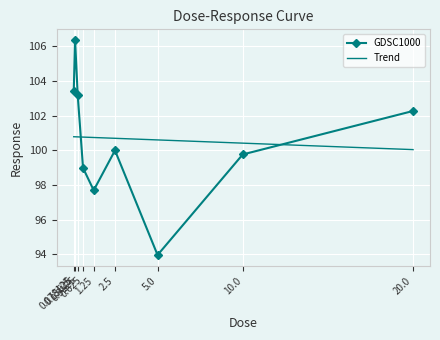

What is the sum of all values?

905.6